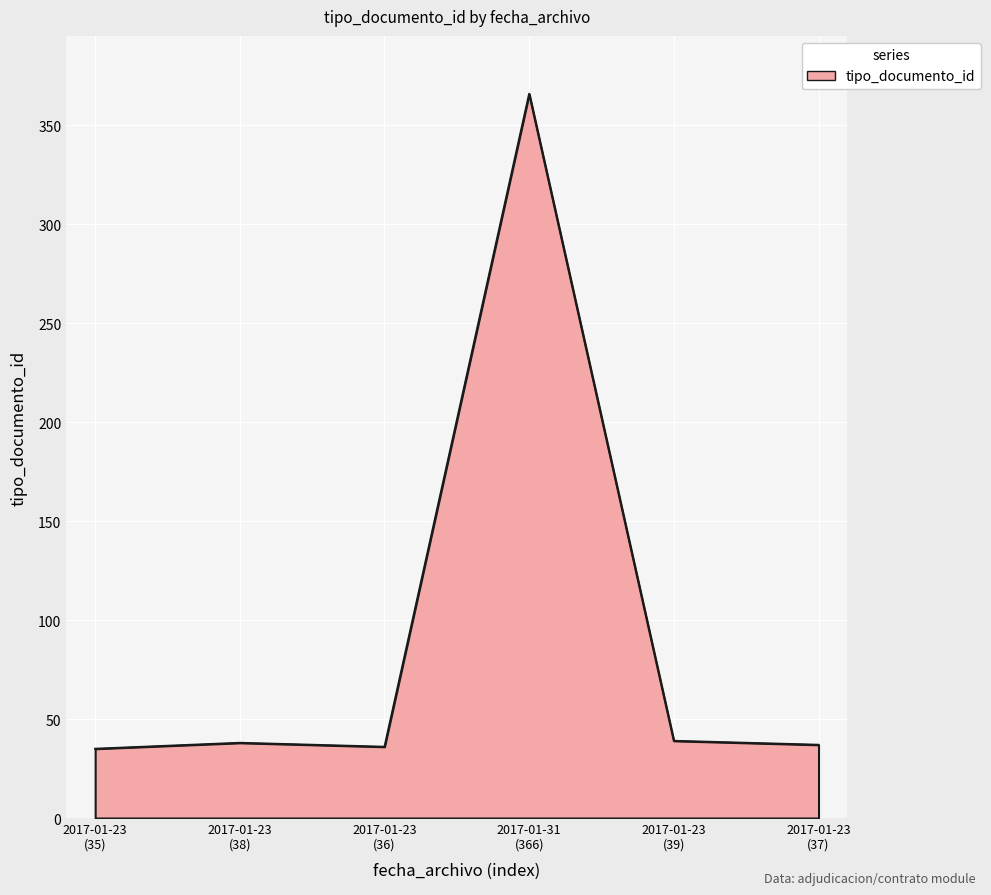

True or false: there are more than 0 points higher than both neighbors.

True